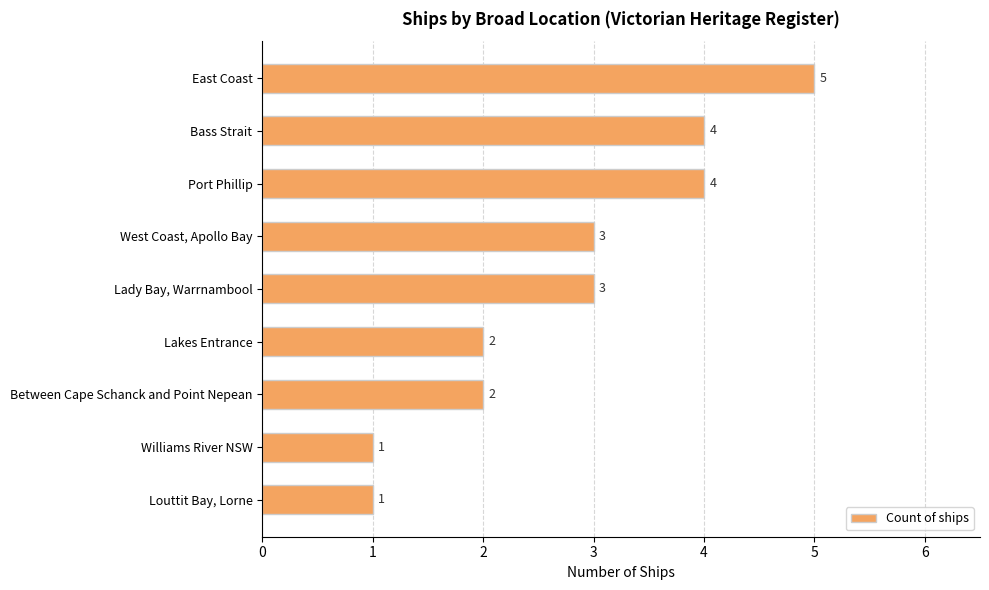

What is the label of the 7th bar from the top?

Between Cape Schanck and Point Nepean